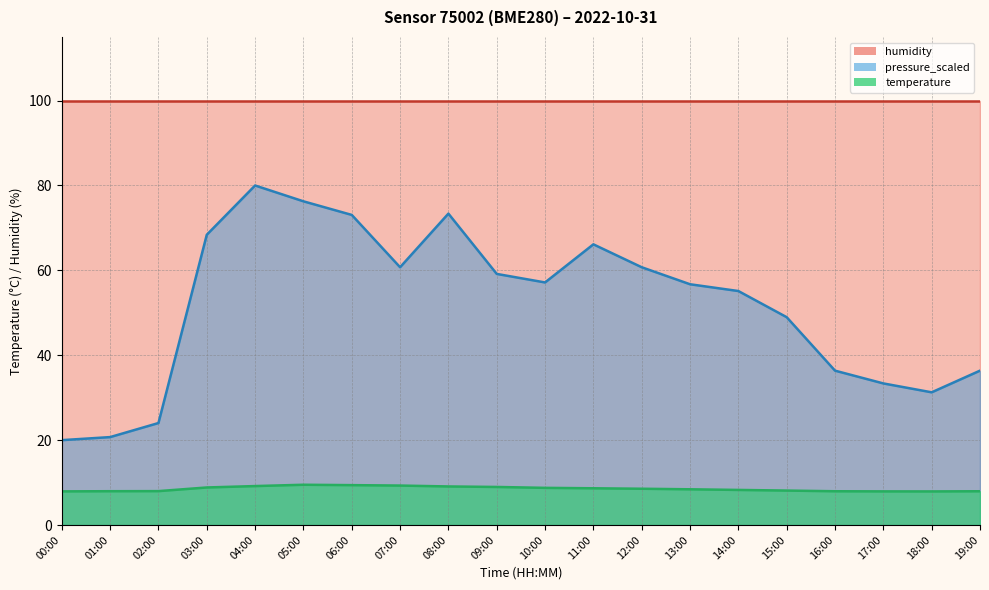

The value of pressure_scaled at 00:00 is 20.0. True or false?

True